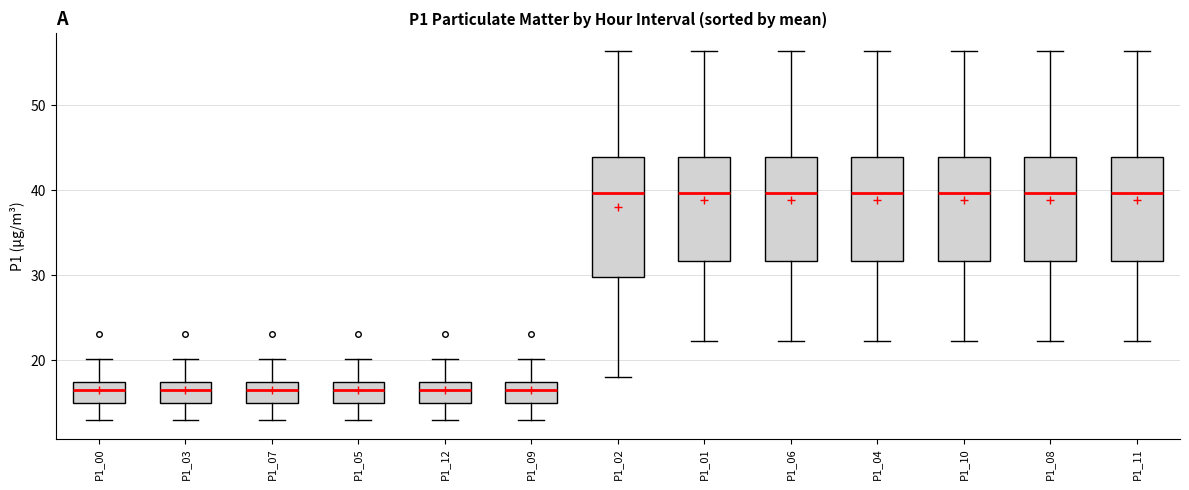

Comparing the boxes themselves (not the whiskers), which one is the tallest?

P1_02